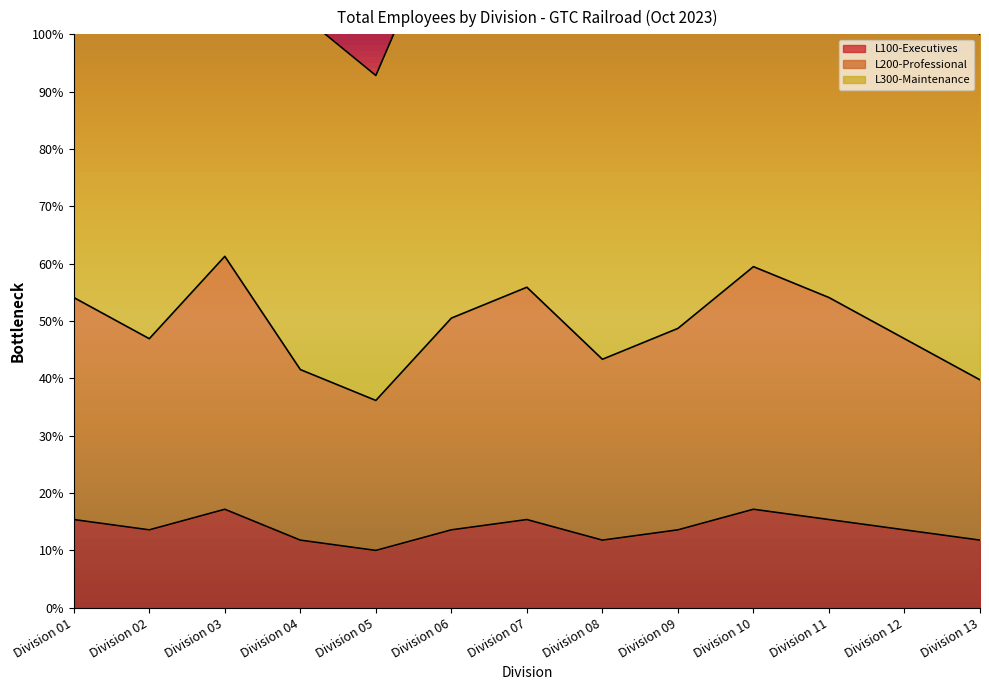

Reading left to right, list all the values displayed in this chart.

L100-Executives: Division 01=15.4	Division 02=13.6	Division 03=17.2	Division 04=11.8	Division 05=10.0	Division 06=13.6	Division 07=15.4	Division 08=11.8	Division 09=13.6	Division 10=17.2	Division 11=15.4	Division 12=13.6	Division 13=11.8
L200-Professional: Division 01=54.1	Division 02=46.9	Division 03=61.3	Division 04=41.5	Division 05=36.2	Division 06=50.5	Division 07=55.9	Division 08=43.3	Division 09=48.7	Division 10=59.5	Division 11=54.1	Division 12=46.9	Division 13=39.7
L300-Maintenance: Division 01=128.7	Division 02=116.2	Division 03=141.3	Division 04=103.6	Division 05=92.8	Division 06=123.3	Division 07=134.1	Division 08=109.0	Division 09=119.7	Division 10=135.9	Division 11=126.9	Division 12=114.4	Division 13=100.0